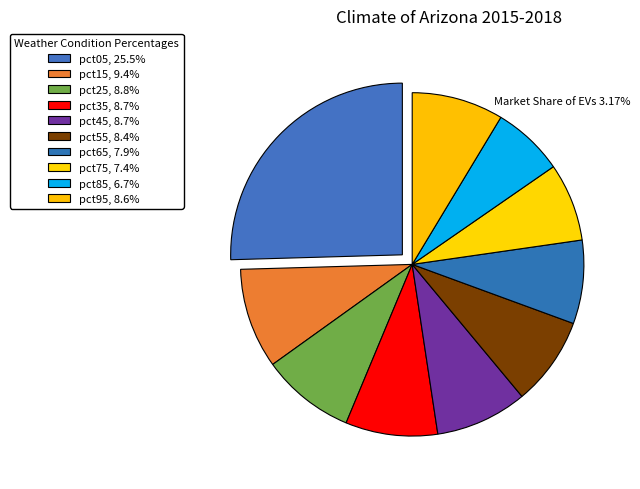

To the nearest percent, what percentage of the pie is pct15?

9%